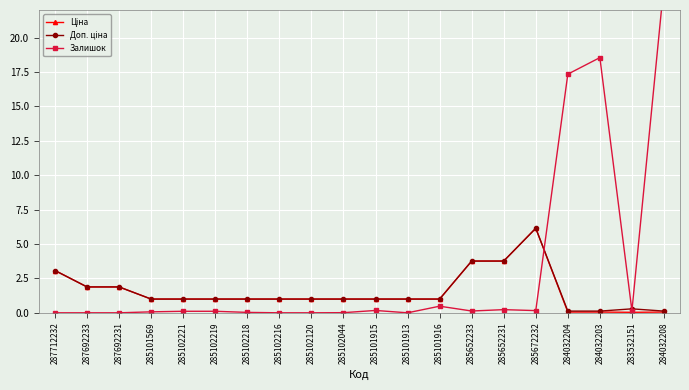

What is the average value of the Залишок series?

3.1